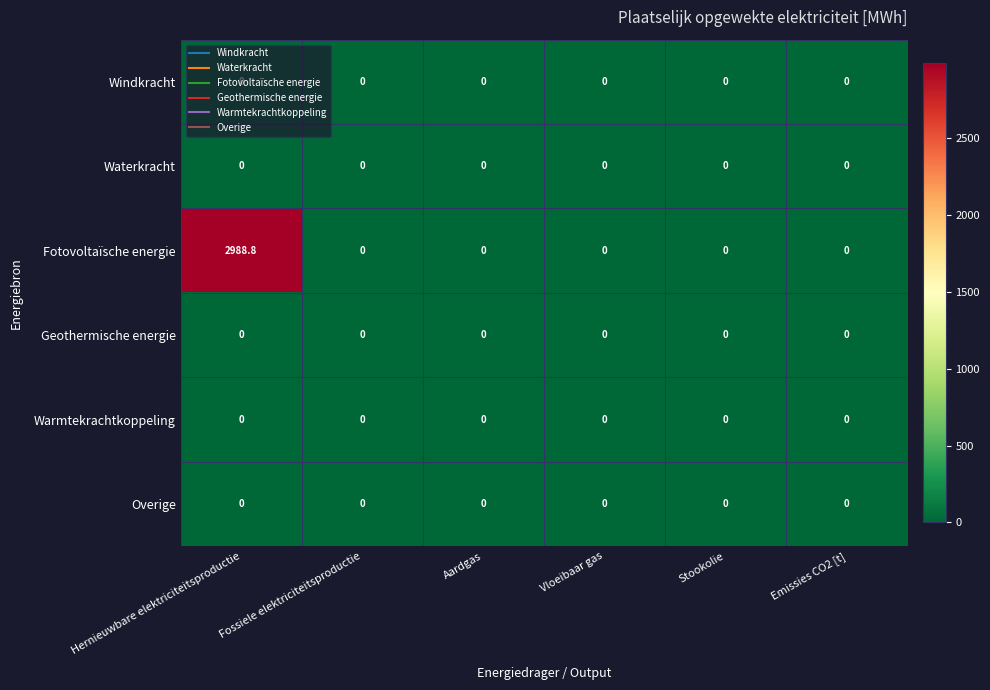

What is the greatest value displayed?

2988.8